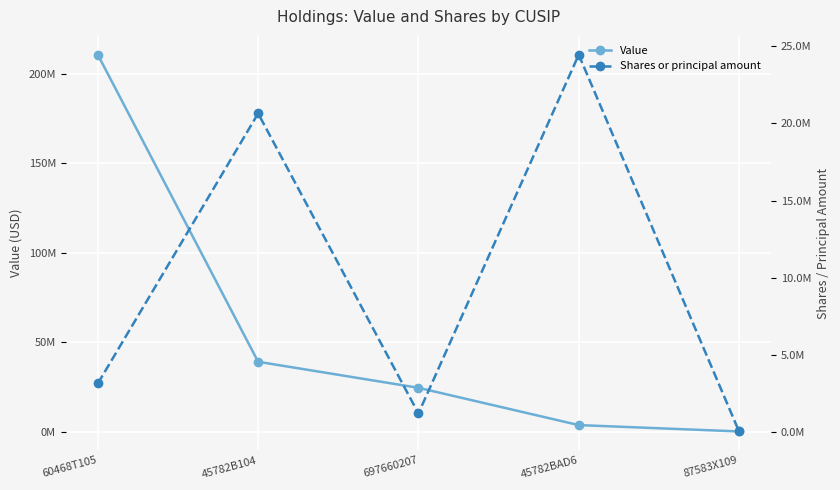

The value of Value at 697660207 is 6455283. True or false?

False